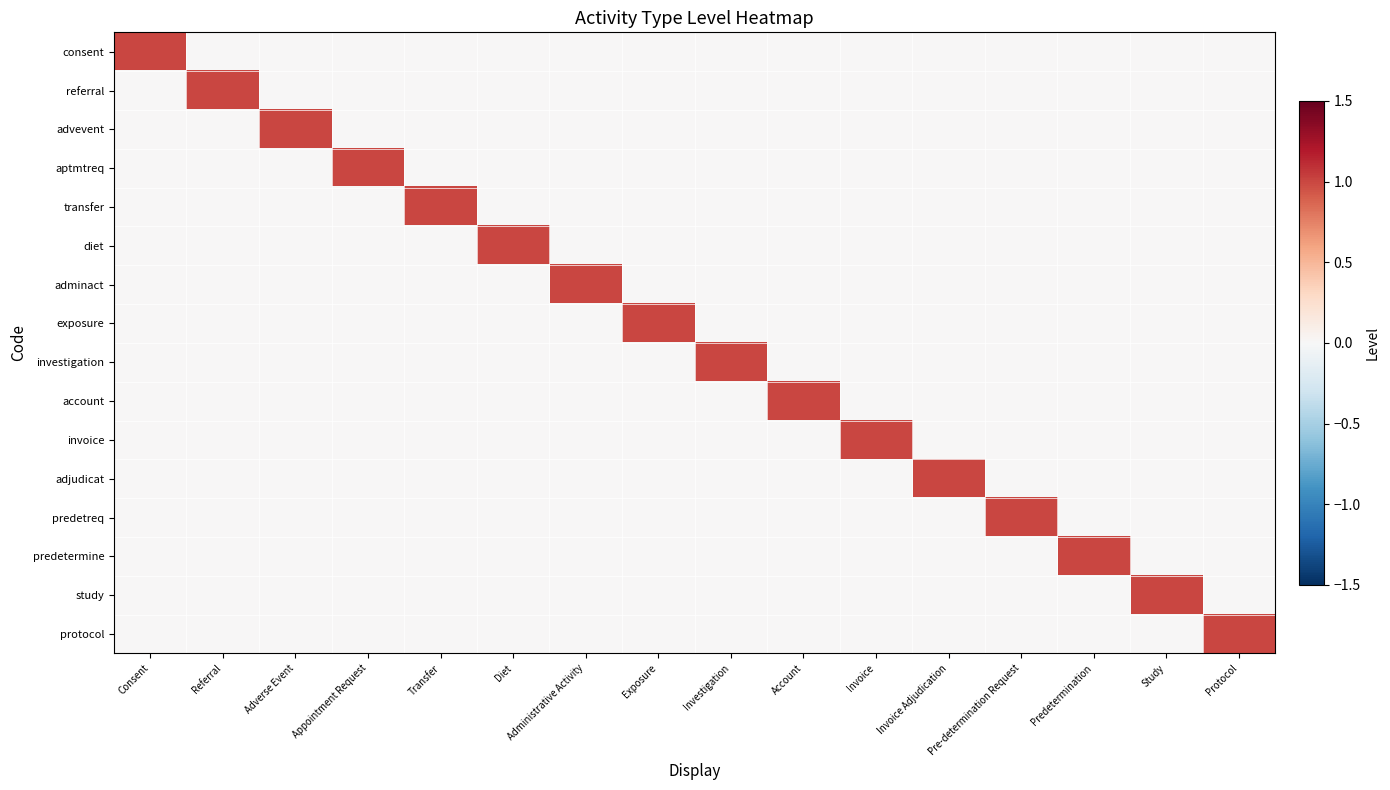

At which category is the sum across all series the highest?

Consent